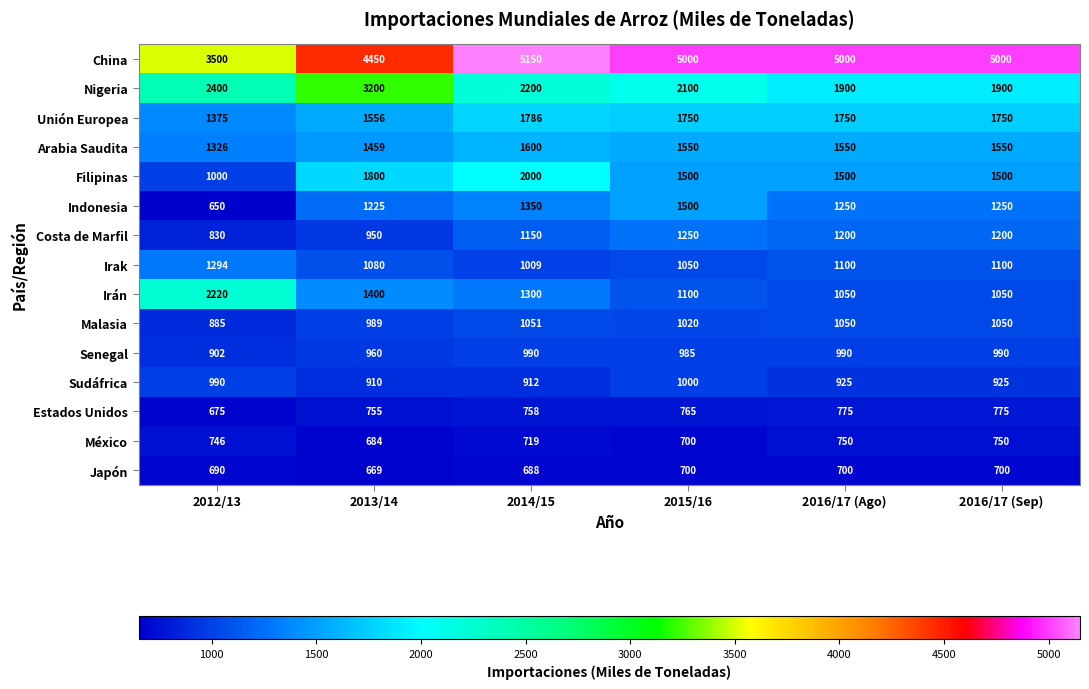

Which series has the largest range (max minus min)?

China